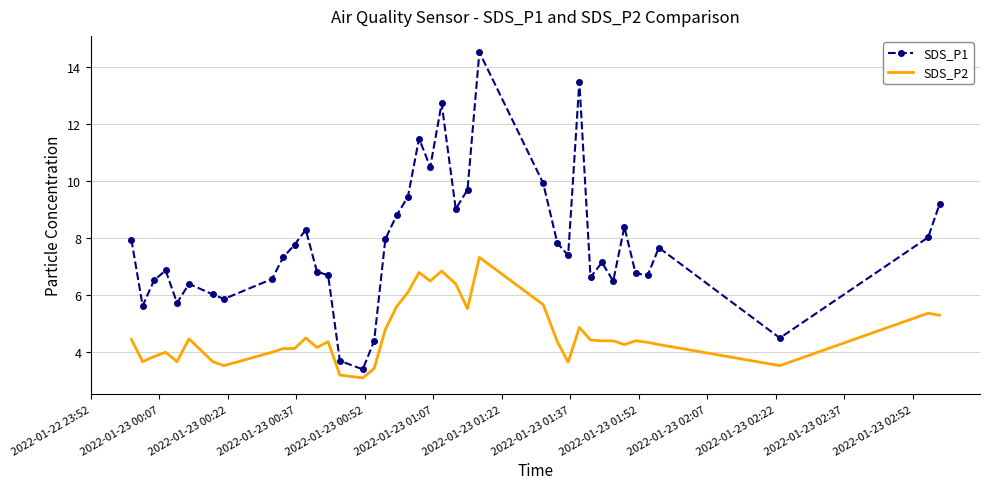

True or false: SDS_P1 and SDS_P2 cross at least once.

False